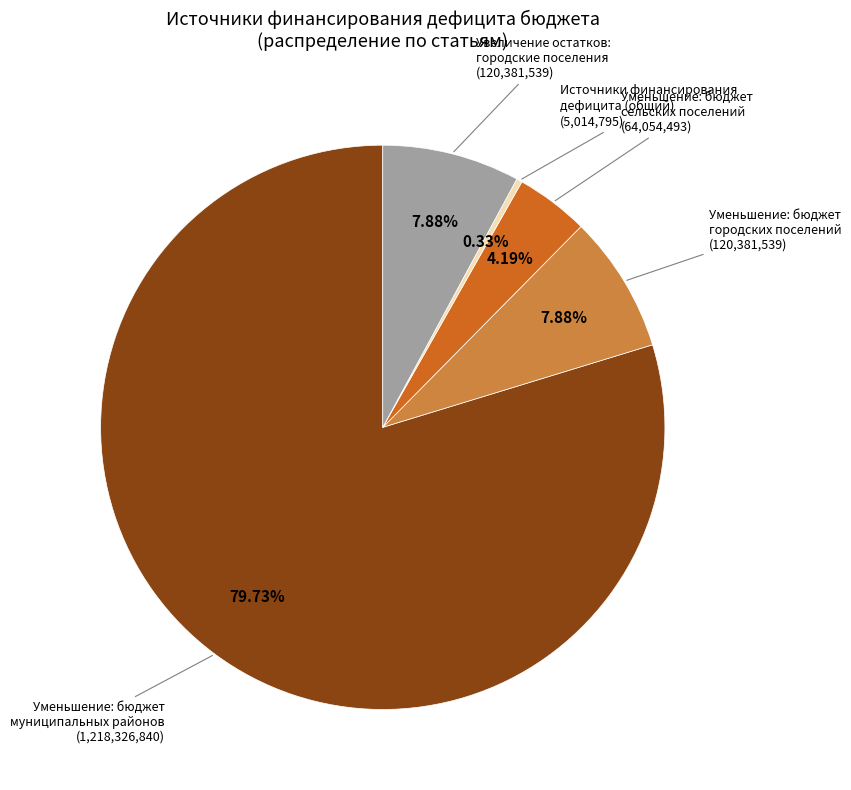

Which slice represents more than half of the pie?

Уменьшение: бюджет муниципальных районов